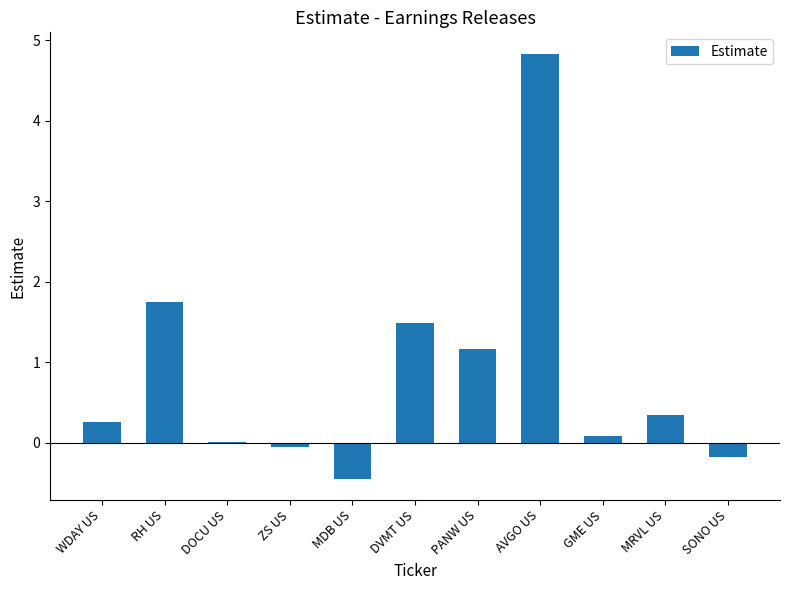

Between SONO US and MRVL US, which is larger?

MRVL US